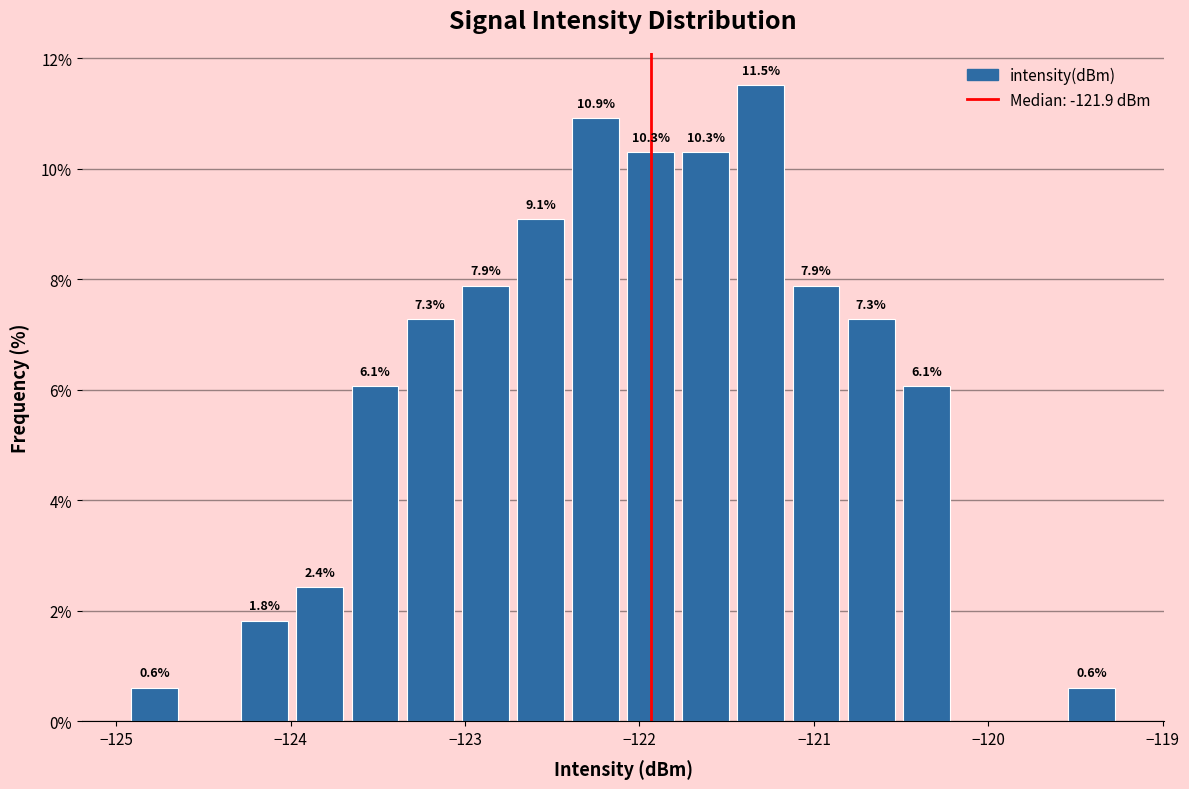

Around what value on the x-axis is the tallest bar? Give the approximate position of its centre, as read against the axis.

-121.3